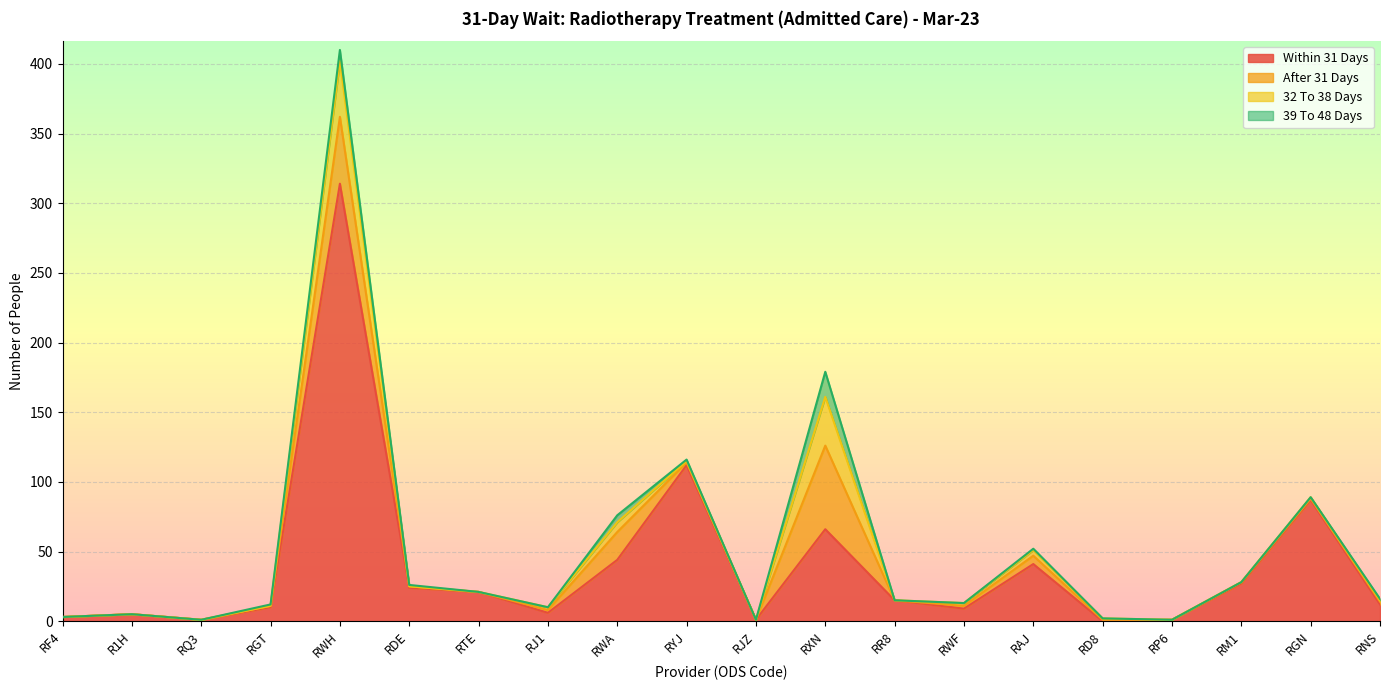

Rank the series by their maximum value, from highest to lowest.

Within 31 Days, After 31 Days, 32 To 38 Days, 39 To 48 Days